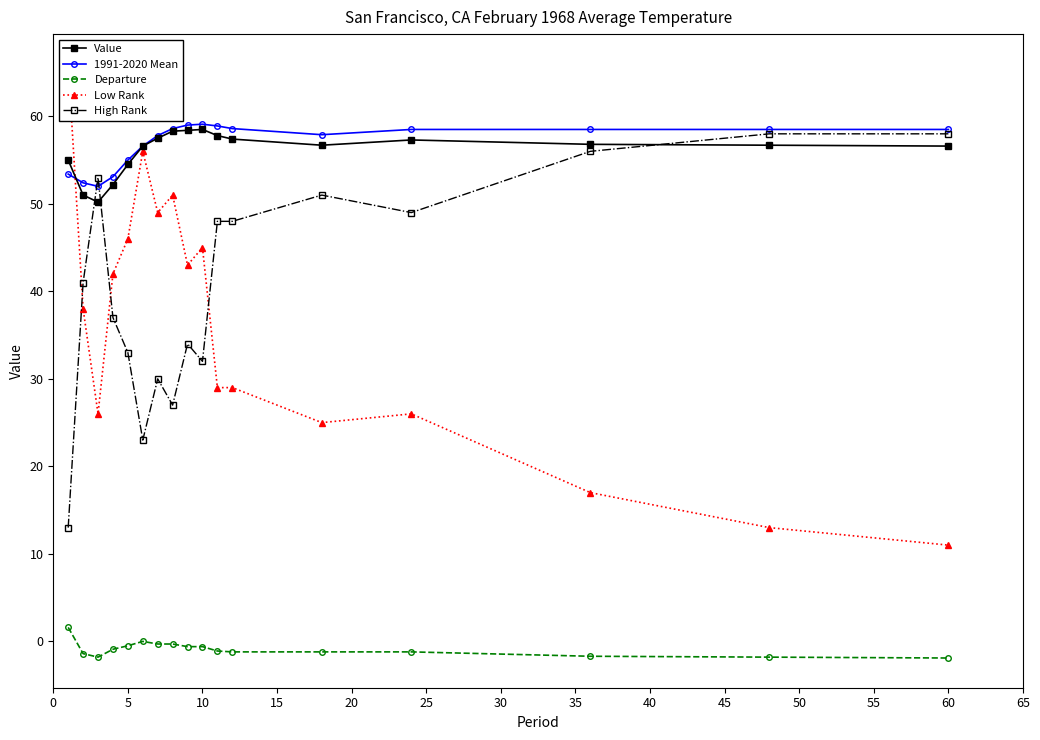

True or false: Value and Departure intersect in this chart.

False